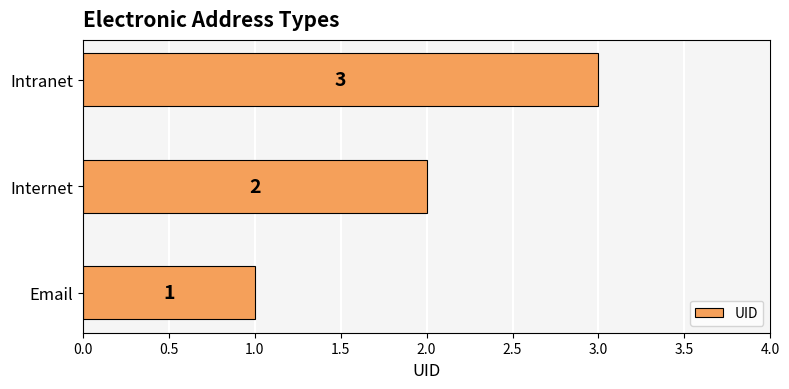

What is the sum of all values?

6